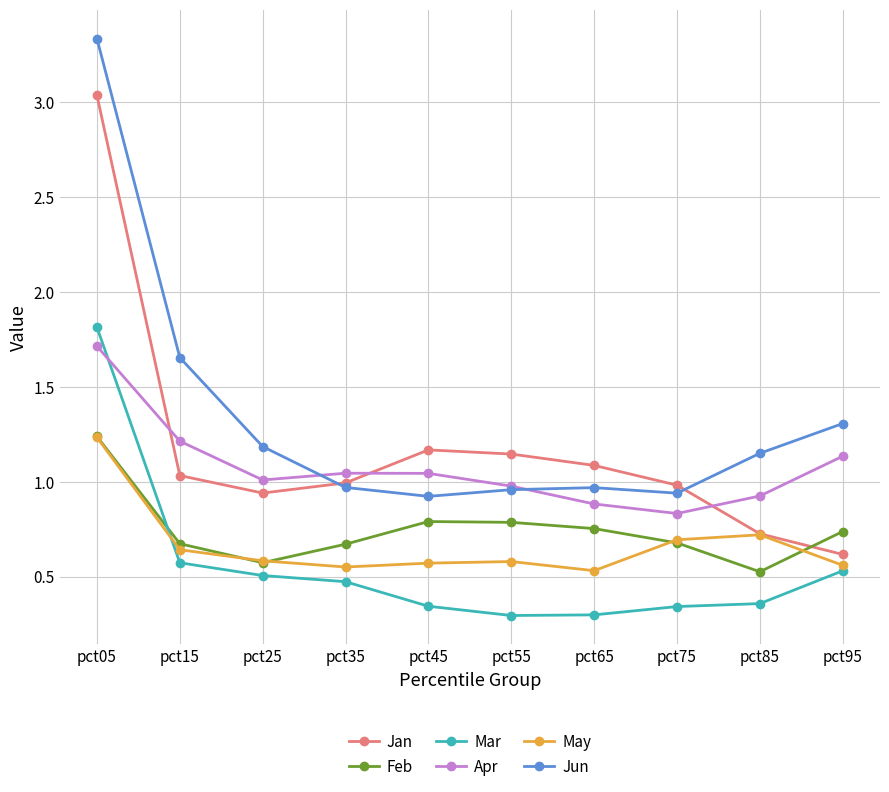

What is the total value across all series at pct05?

12.4